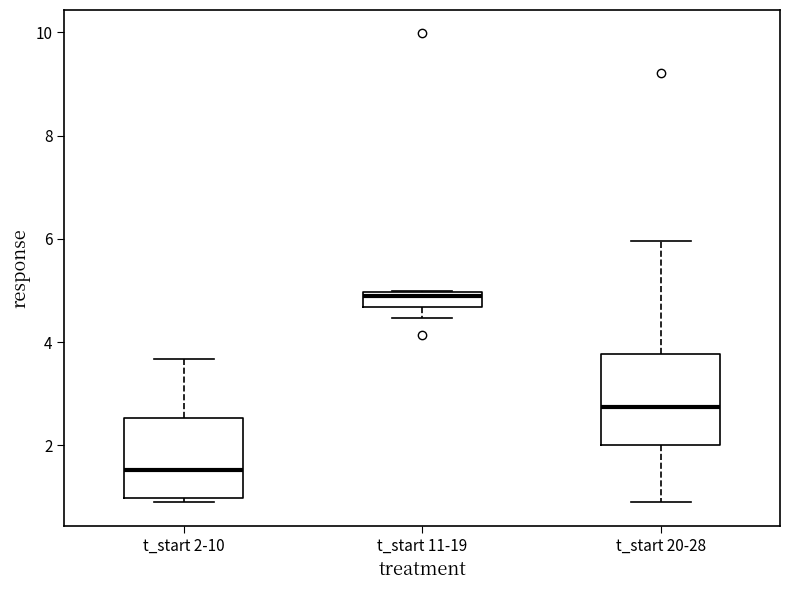

Where is the lower edge of the box for t_start 11-19 on the y-axis? The values are not printed on the chart, so give them approximately, as read against the axis.

4.6